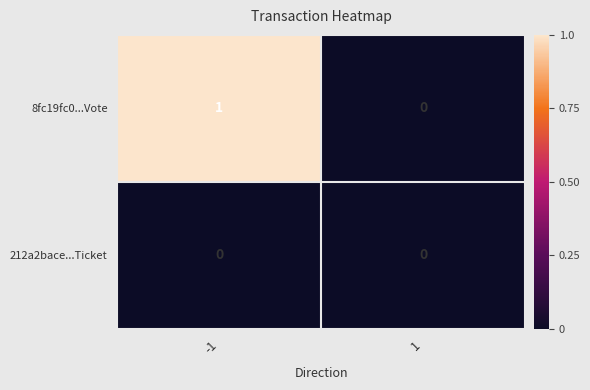

Is the value of 212a2bace...Ticket at -1 greater than the value of 8fc19fc0...Vote at -1?

No